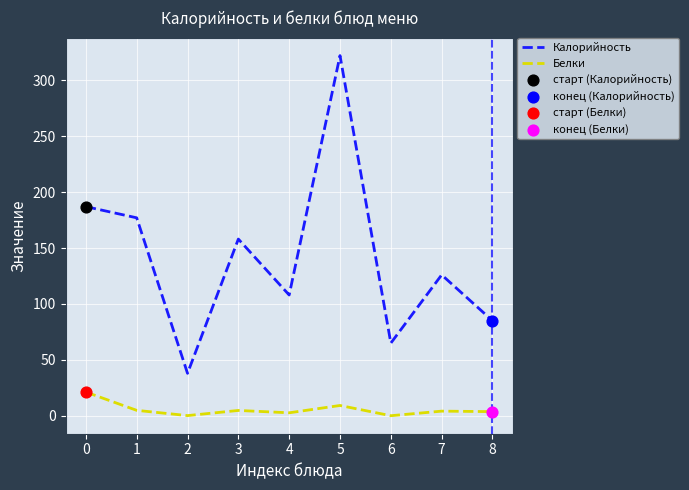

Which series has the largest total across all categories?

Калорийность